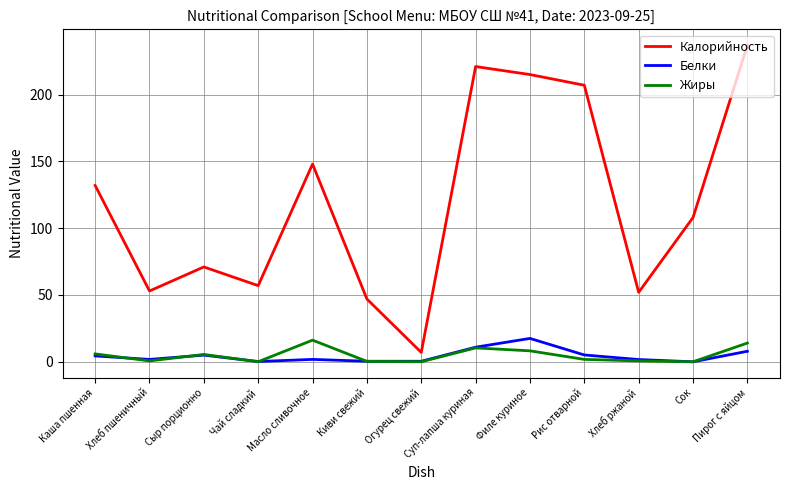

How many interior local valleys does the Калорийность series have?

4